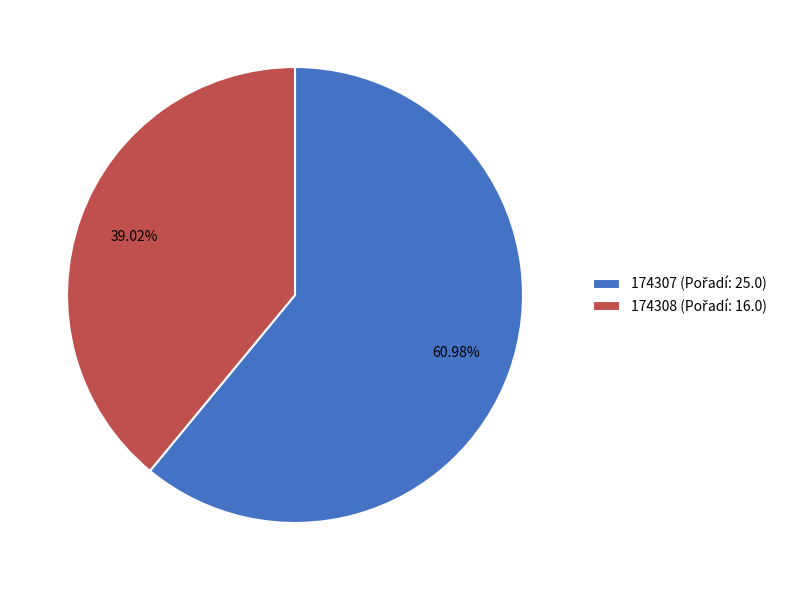

Which has a higher value, 174307 or 174308?

174307